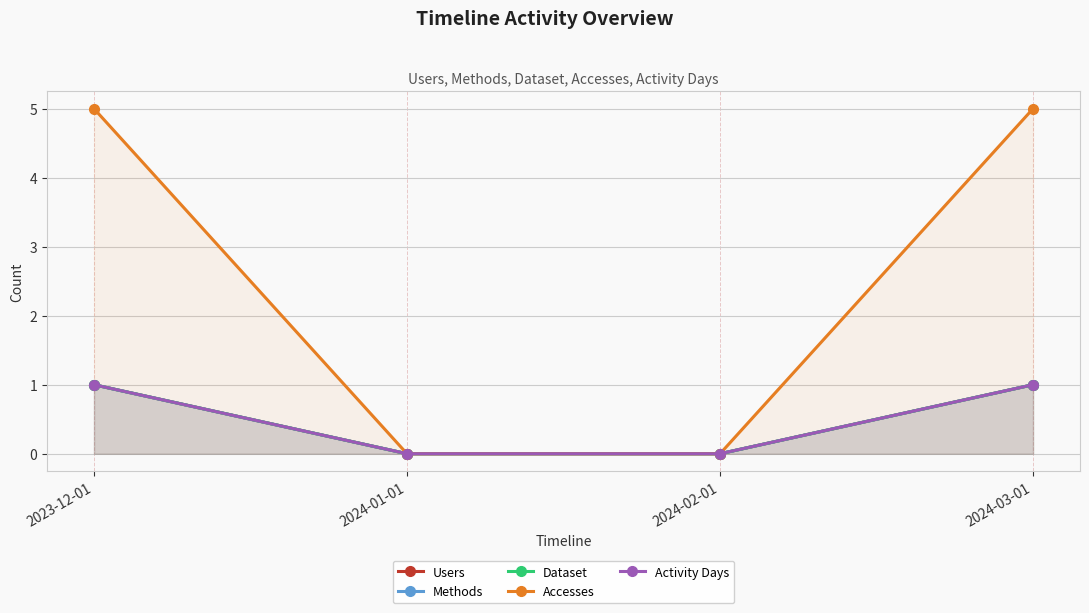

What is the sum of all Accesses values?

10